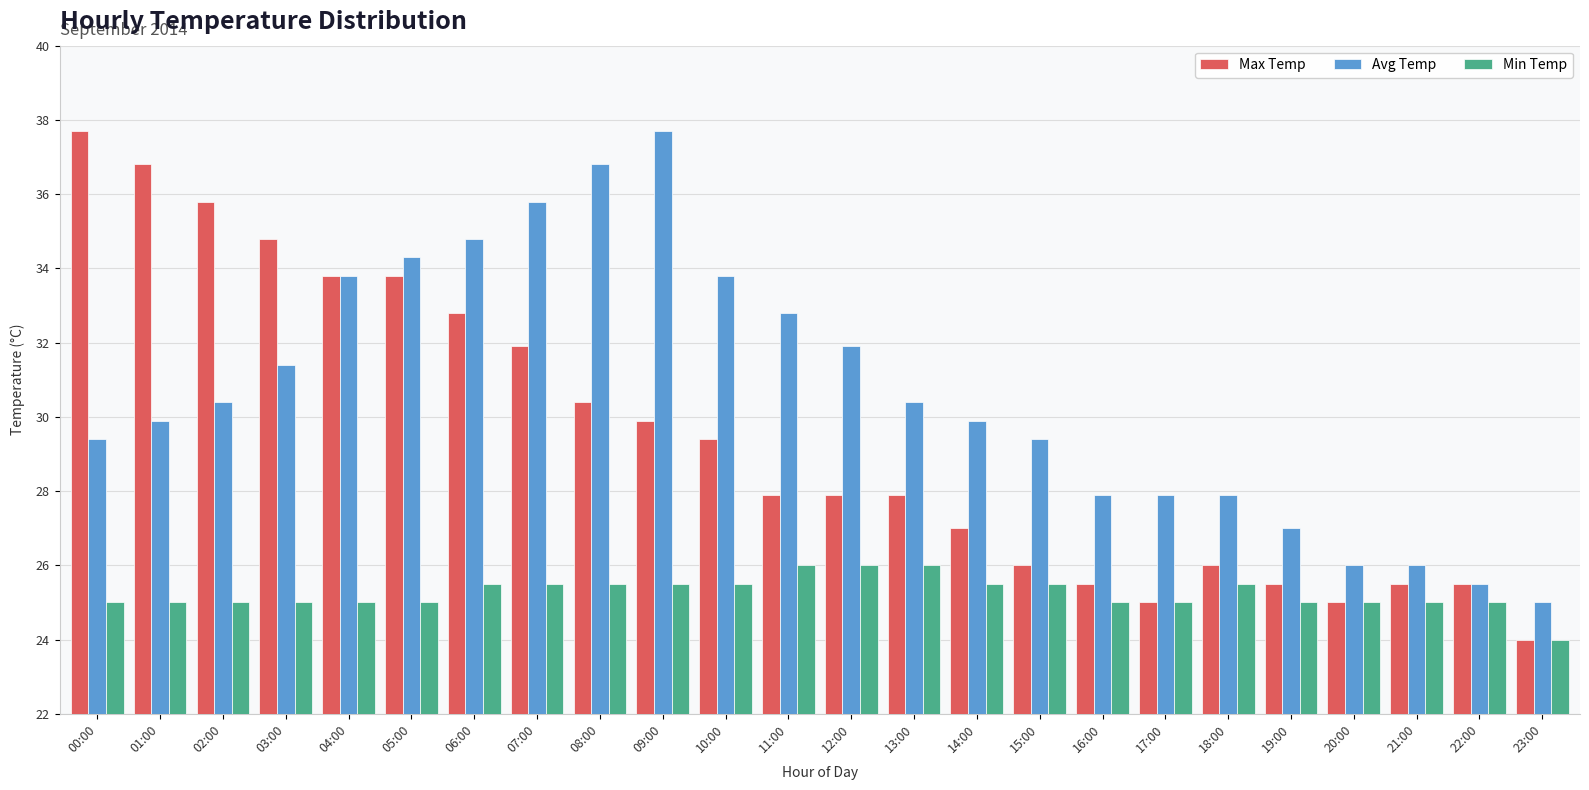

The value of Avg Temp at 05:00 is 34.3. True or false?

True